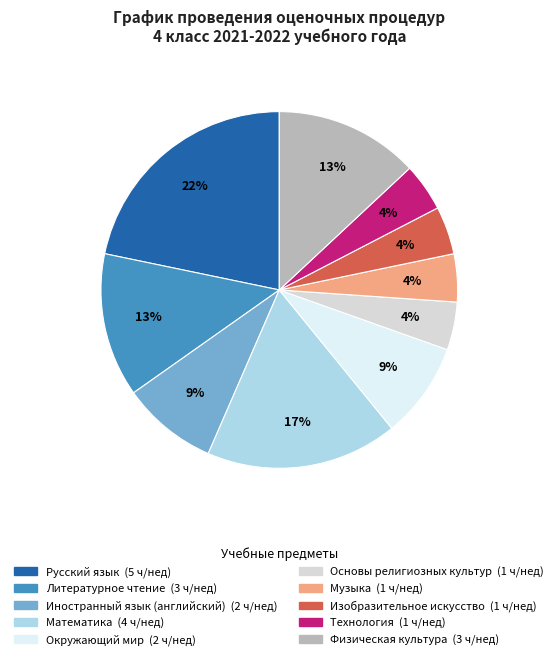

Between Литературное чтение and Технология, which is larger?

Литературное чтение